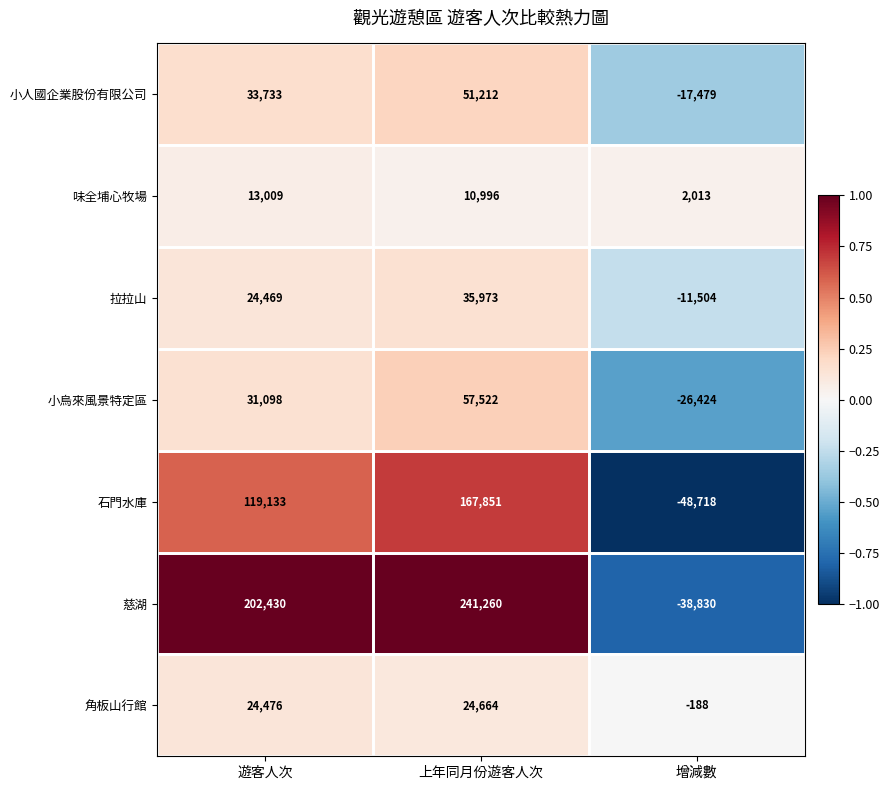

The value of 慈湖 at 增減數 is -50815. True or false?

False